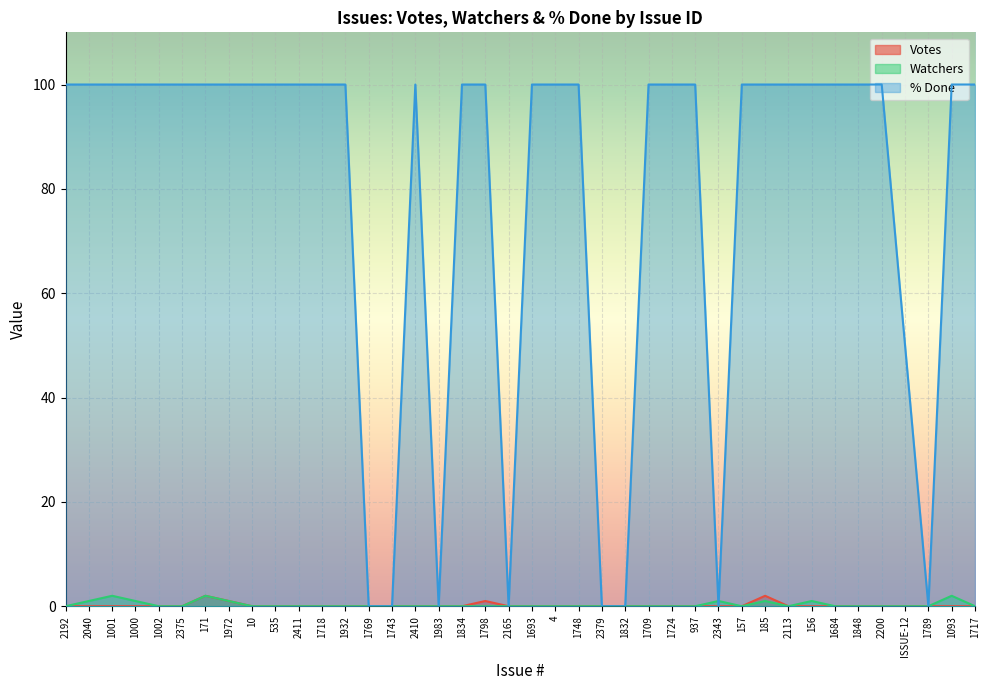

How many lines are shown in the chart?

3